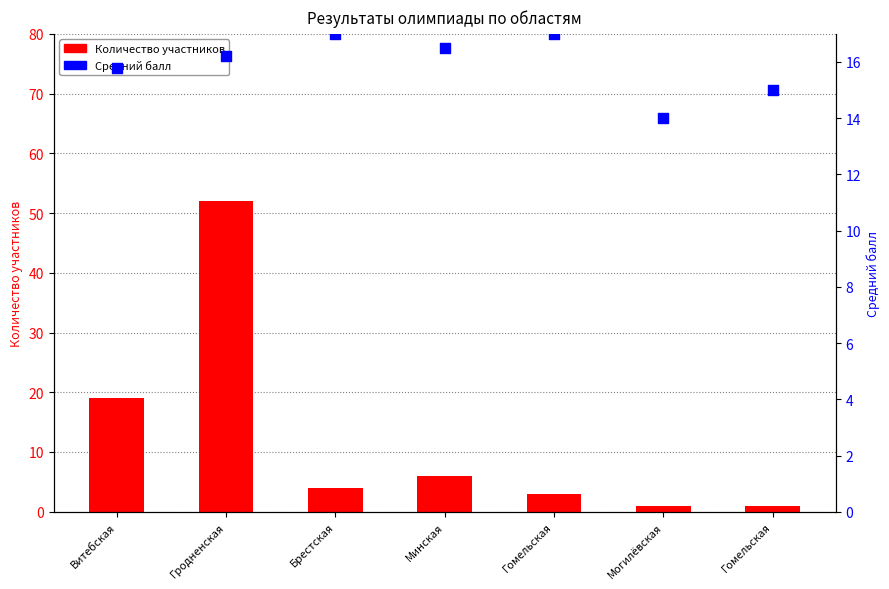

Which series has the widest spread of Y values?

Количество участников